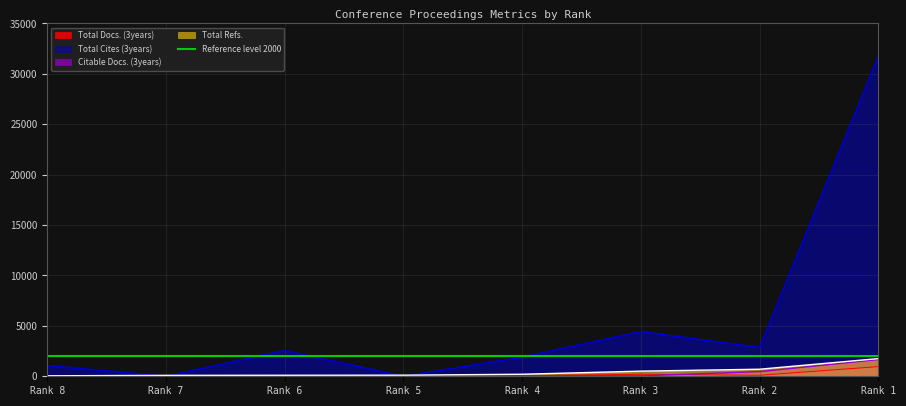

True or false: Total Refs. and Total Docs. (3years) intersect in this chart.

False